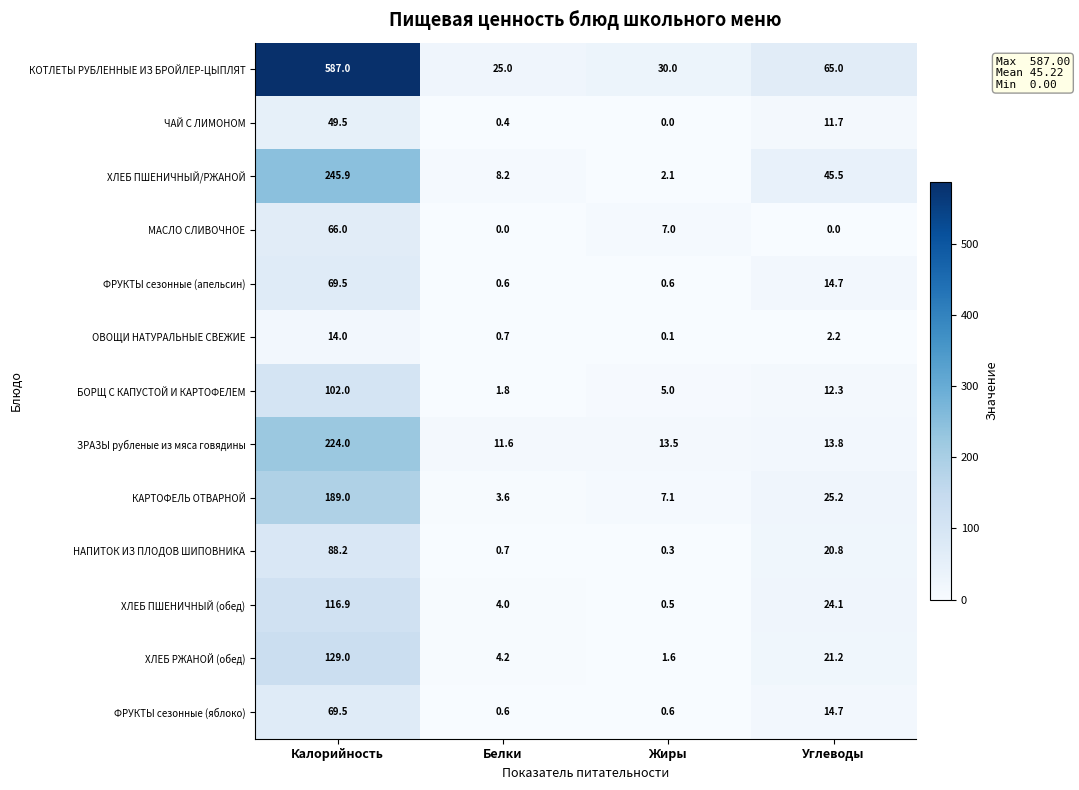

Where does the КОТЛЕТЫ РУБЛЕННЫЕ ИЗ БРОЙЛЕР-ЦЫПЛЯТ series first go above 65?

Калорийность